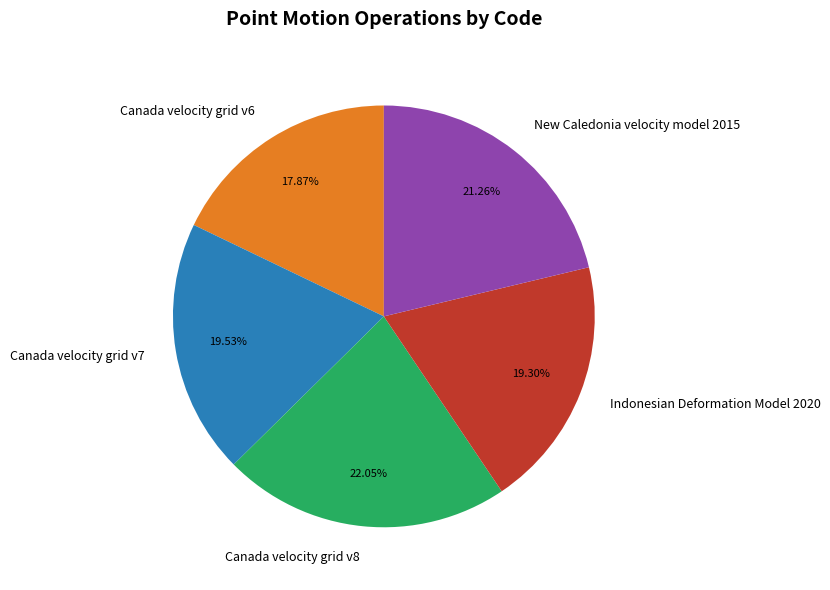

To the nearest percent, what portion does Canada velocity grid v6 represent?

18%